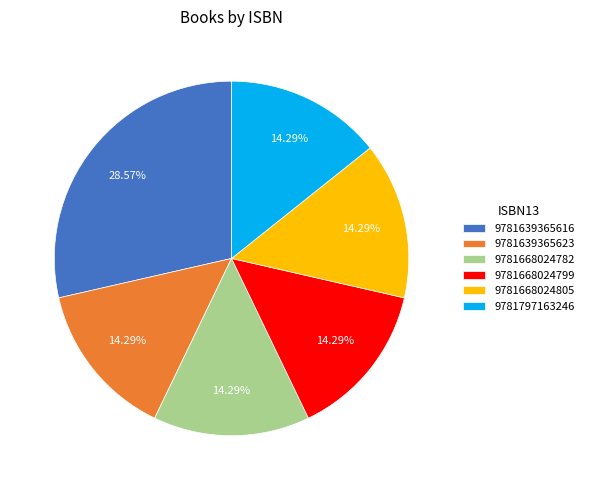

Is it true that 9781668024805 is 14% of the pie?

True